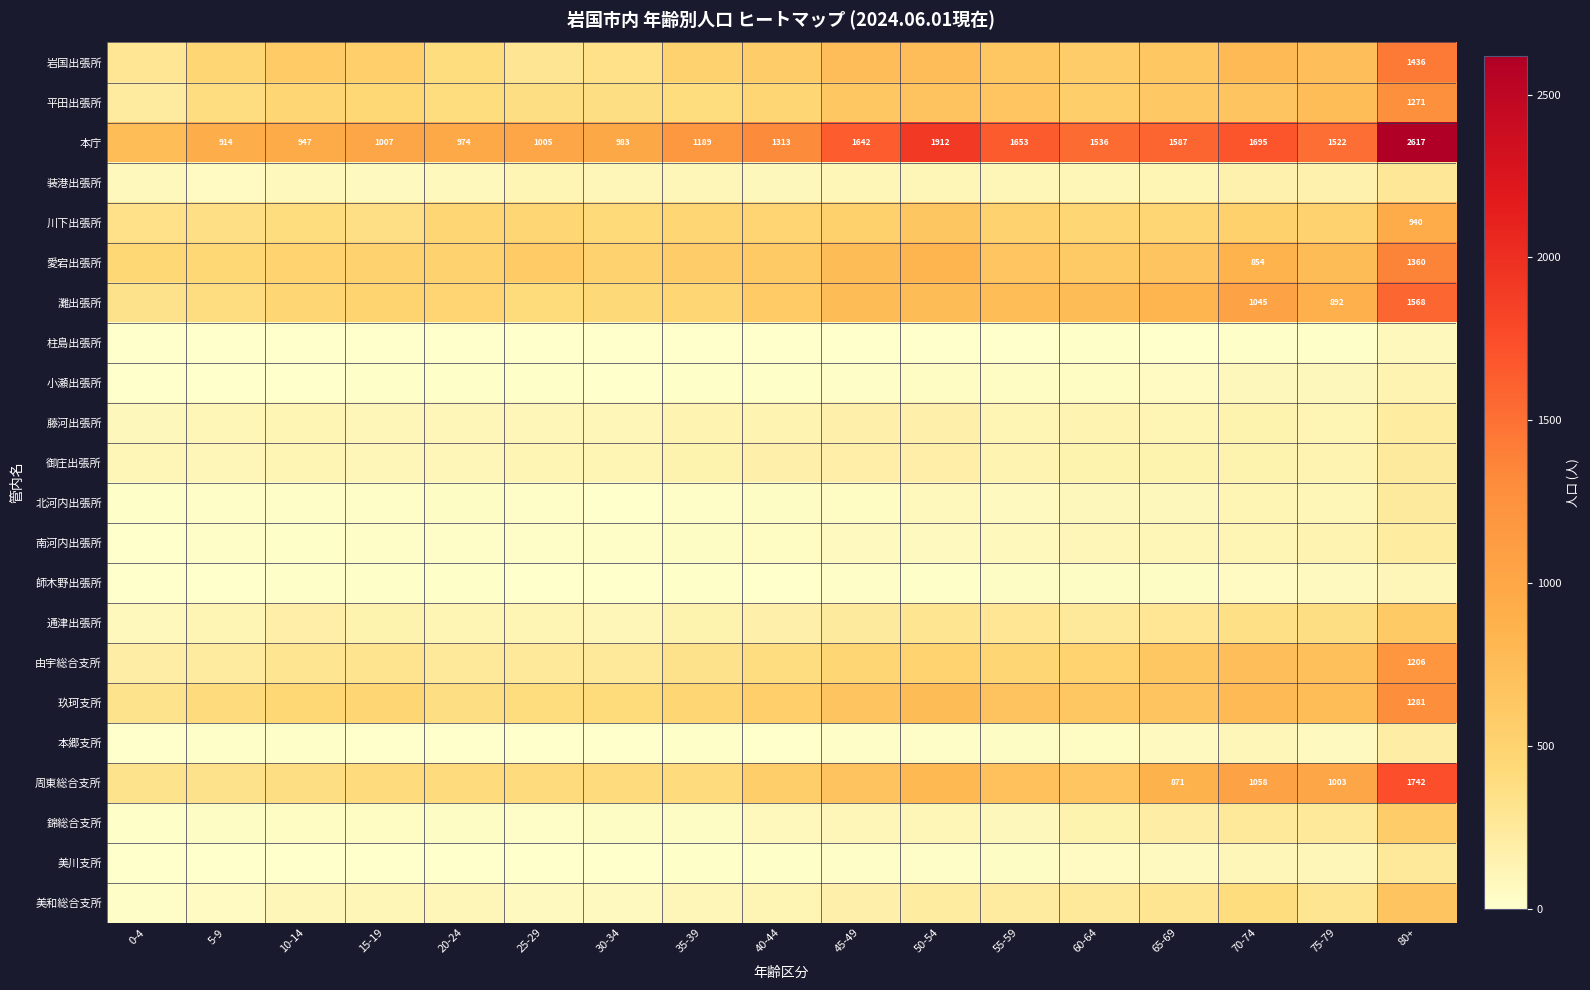

How many data points in 美川支所 are less than 17?

8